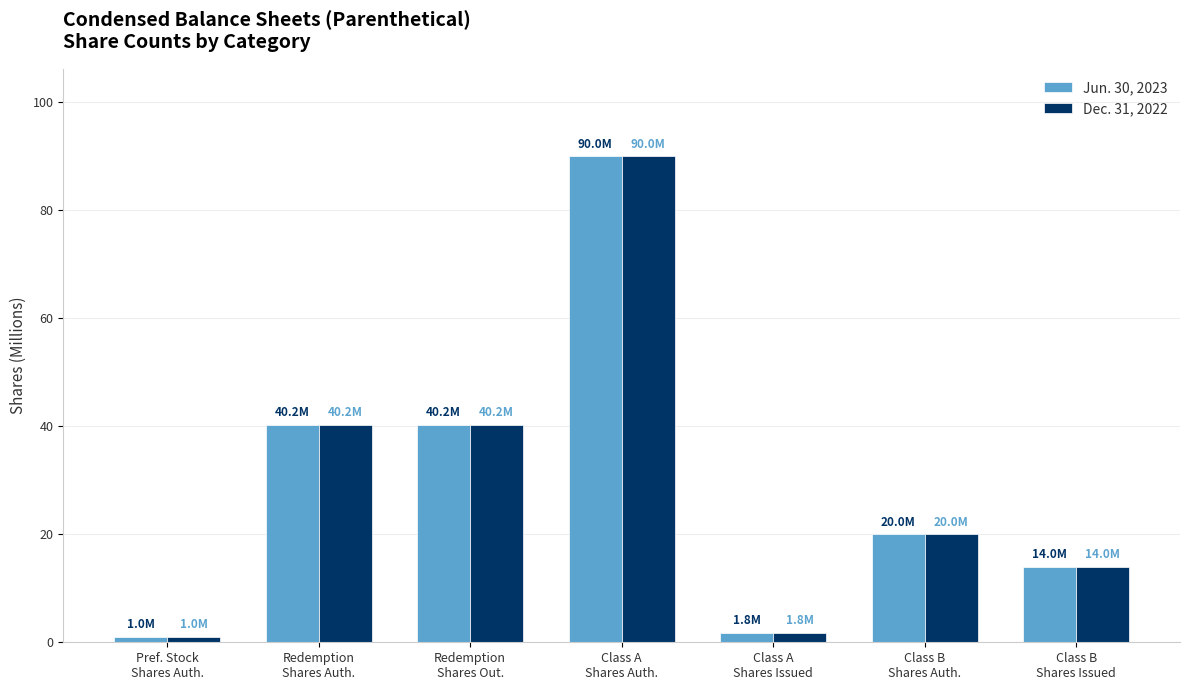

What is the average value of the Dec. 31, 2022 series?

29.6